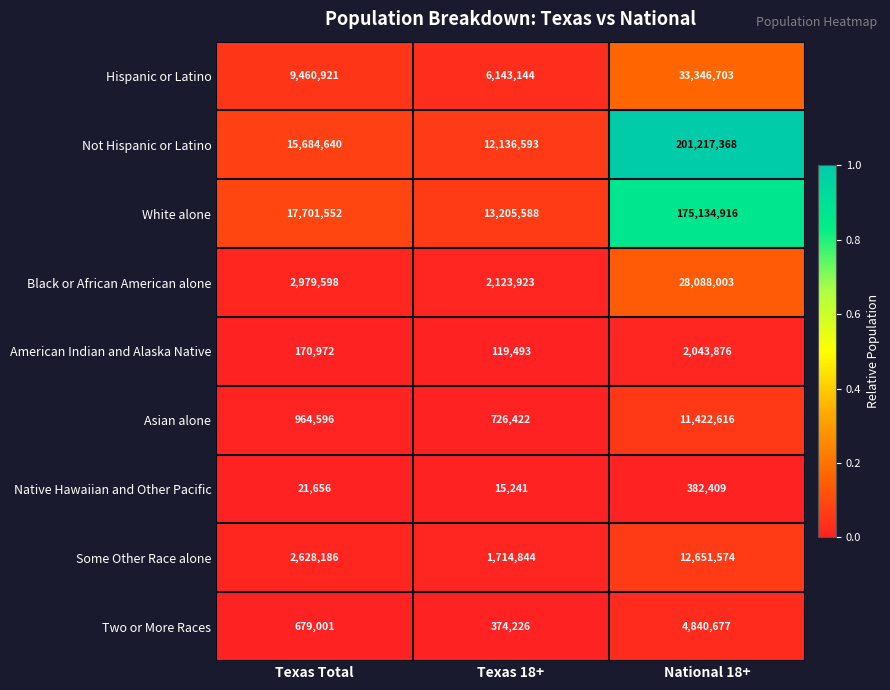

Reading right to left, extract all data points from this chart.

Hispanic or Latino: 33346703	6143144	9460921
Not Hispanic or Latino: 201217368	12136593	15684640
White alone: 175134916	13205588	17701552
Black or African American alone: 28088003	2123923	2979598
American Indian and Alaska Native: 2043876	119493	170972
Asian alone: 11422616	726422	964596
Native Hawaiian and Other Pacific: 382409	15241	21656
Some Other Race alone: 12651574	1714844	2628186
Two or More Races: 4840677	374226	679001